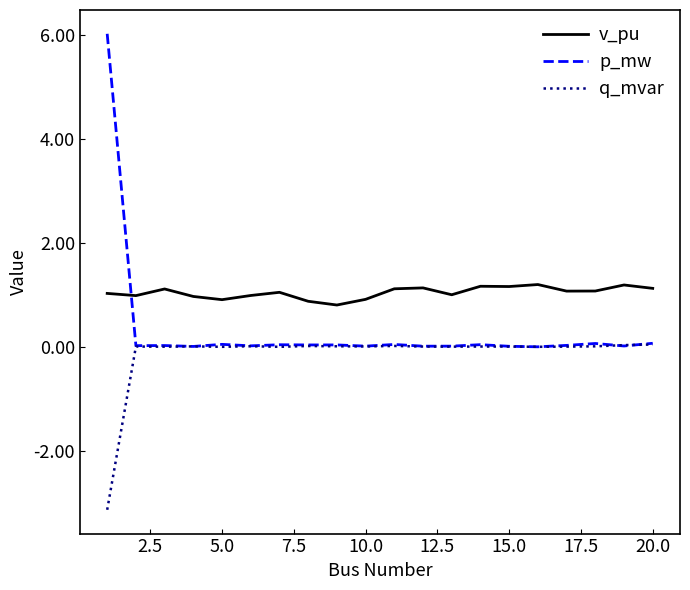

What are all the series names shown in the legend?

v_pu, p_mw, q_mvar